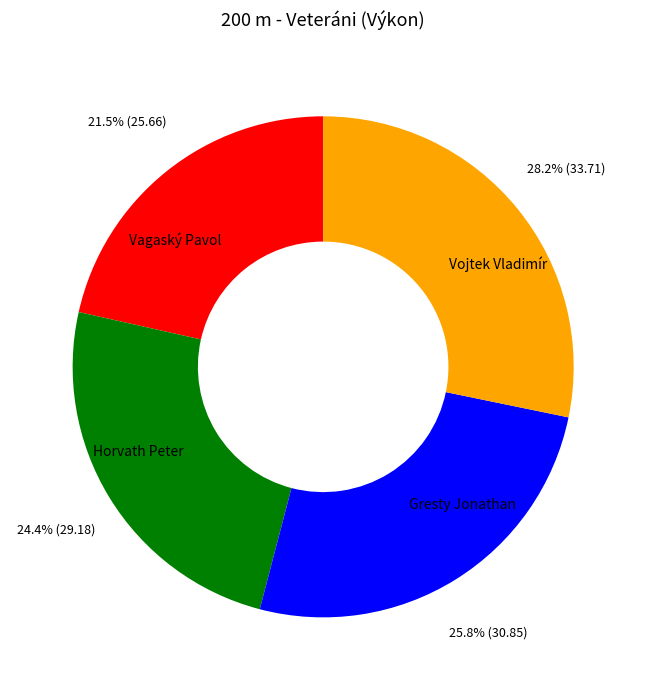

To the nearest percent, what is the average slice percentage?

25%